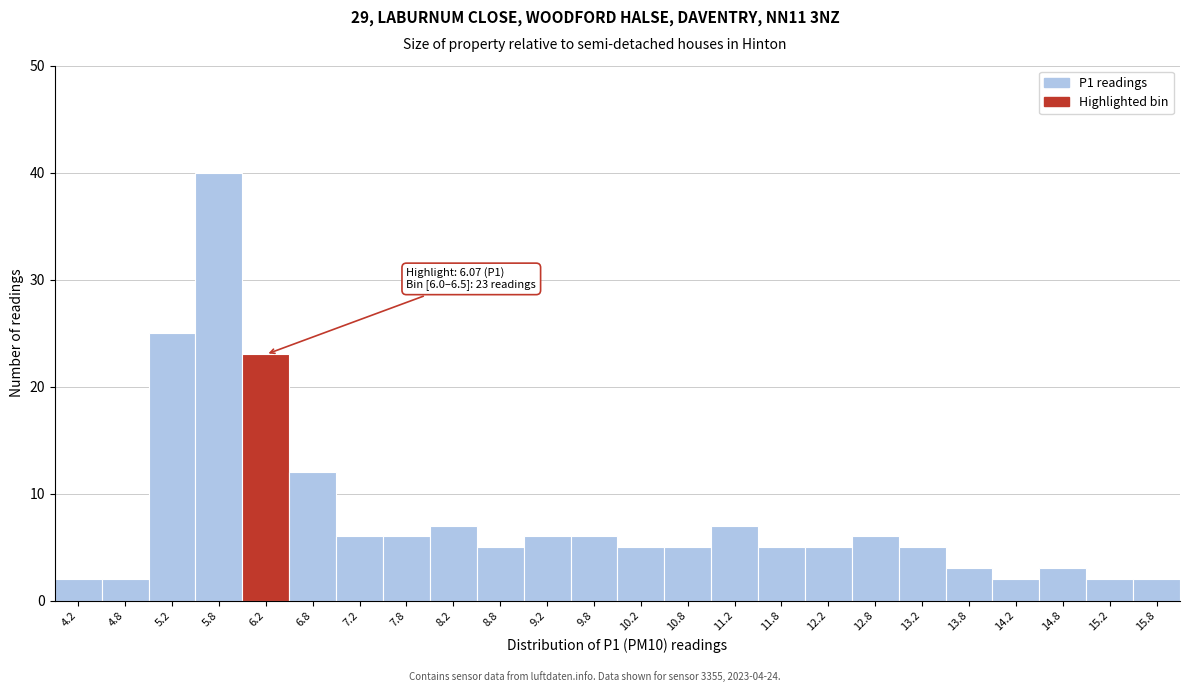

Which range on the x-axis has the tallest bar?

5.5 to 6.0